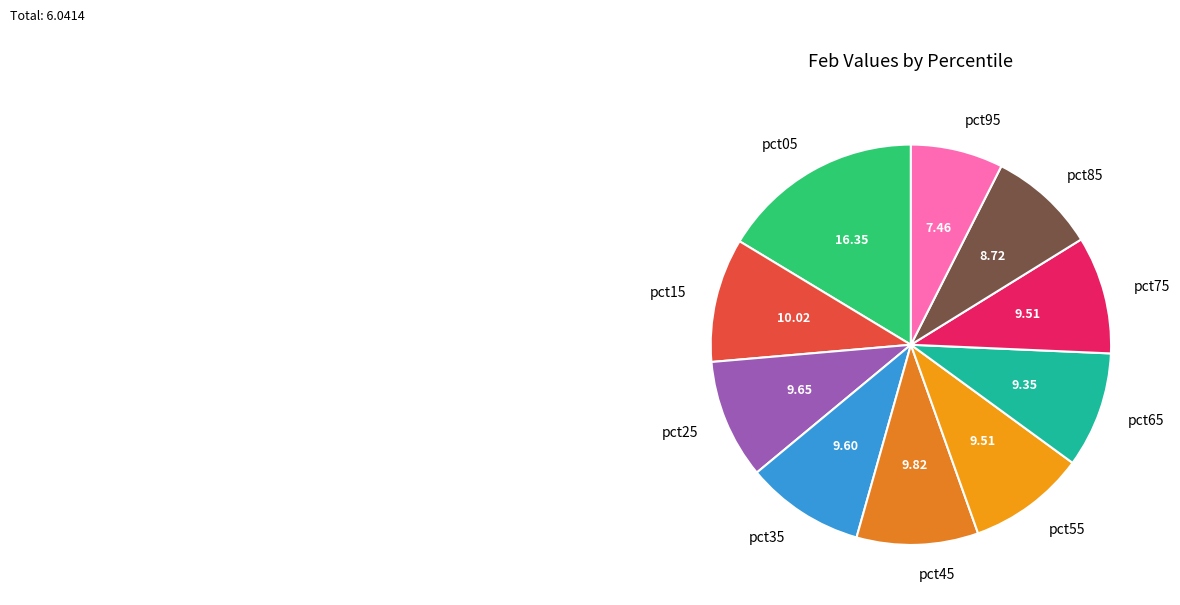

Rank the categories by value from lowest to highest.

pct95, pct85, pct65, pct75, pct55, pct35, pct25, pct45, pct15, pct05